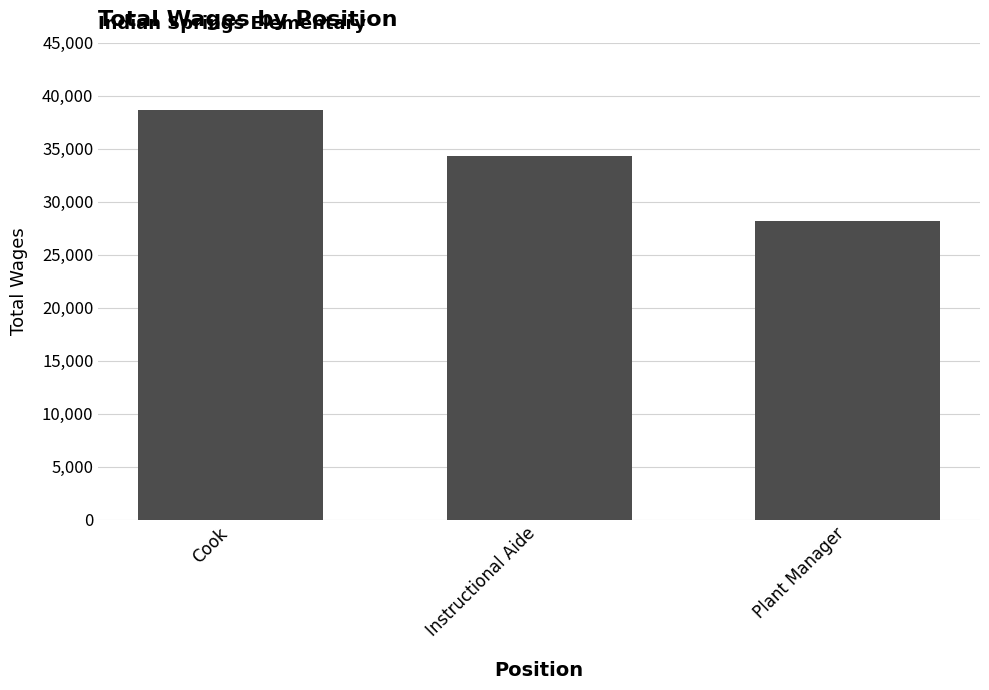

True or false: the data shows 10095 at Instructional Aide.

False